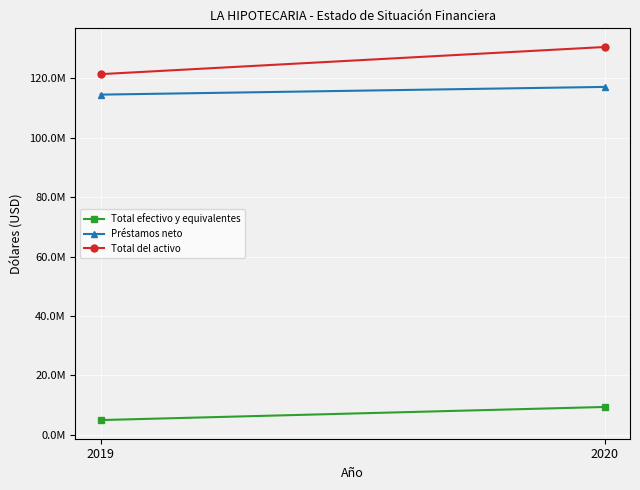

Which has a higher value, 2019 or 2020?

2020